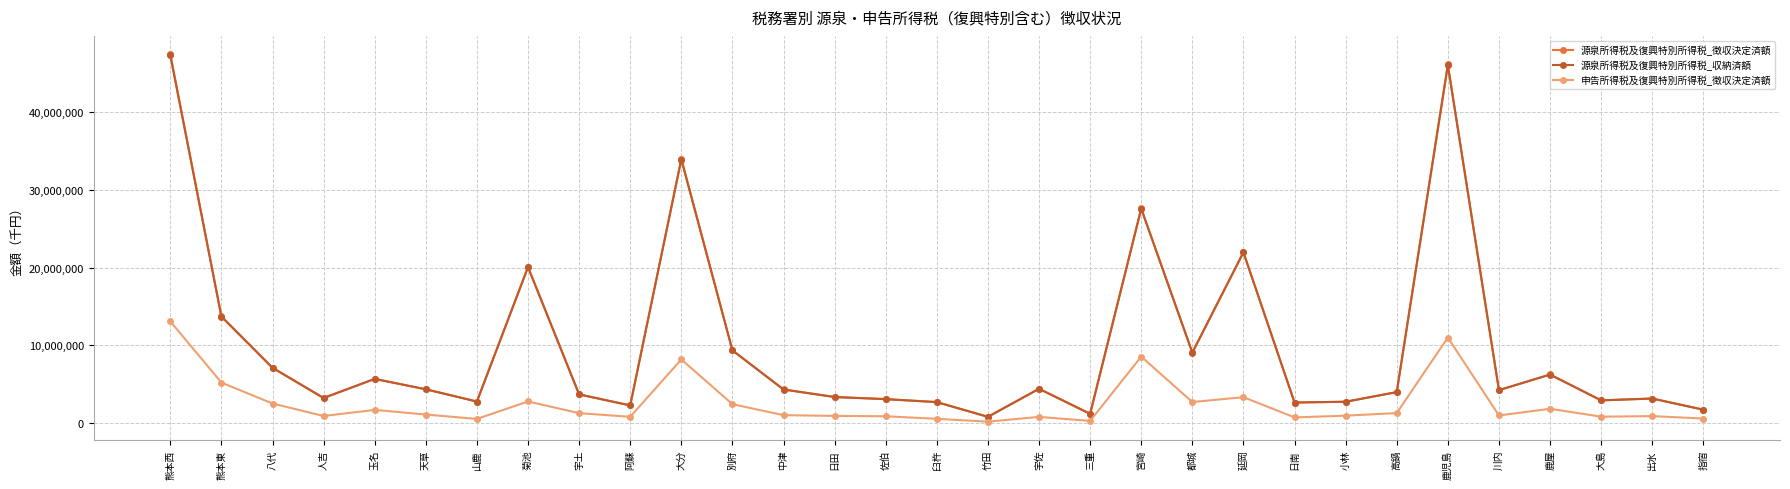

Is it true that 源泉所得税及復興特別所得税_徴収決定済額 equals 2380260 at 鹿屋?

False